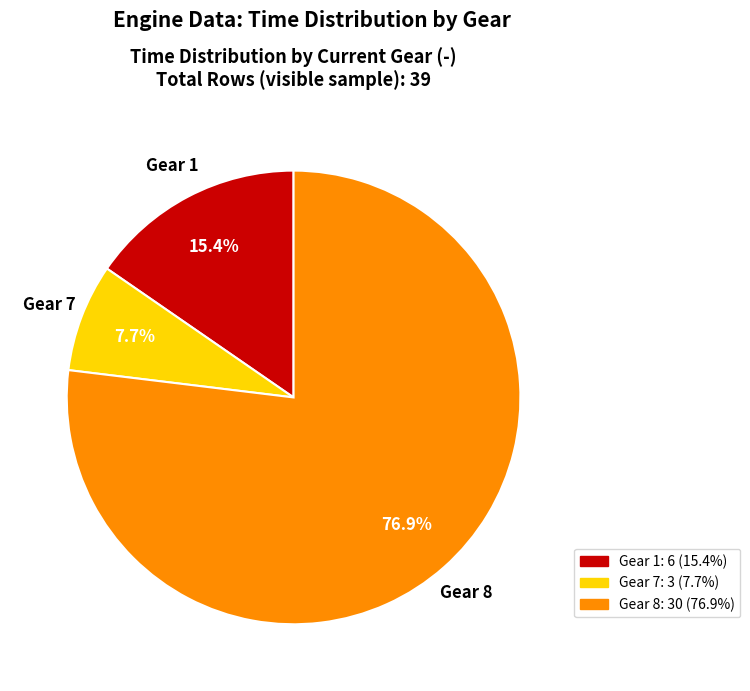

How many segments does this pie chart have?

3